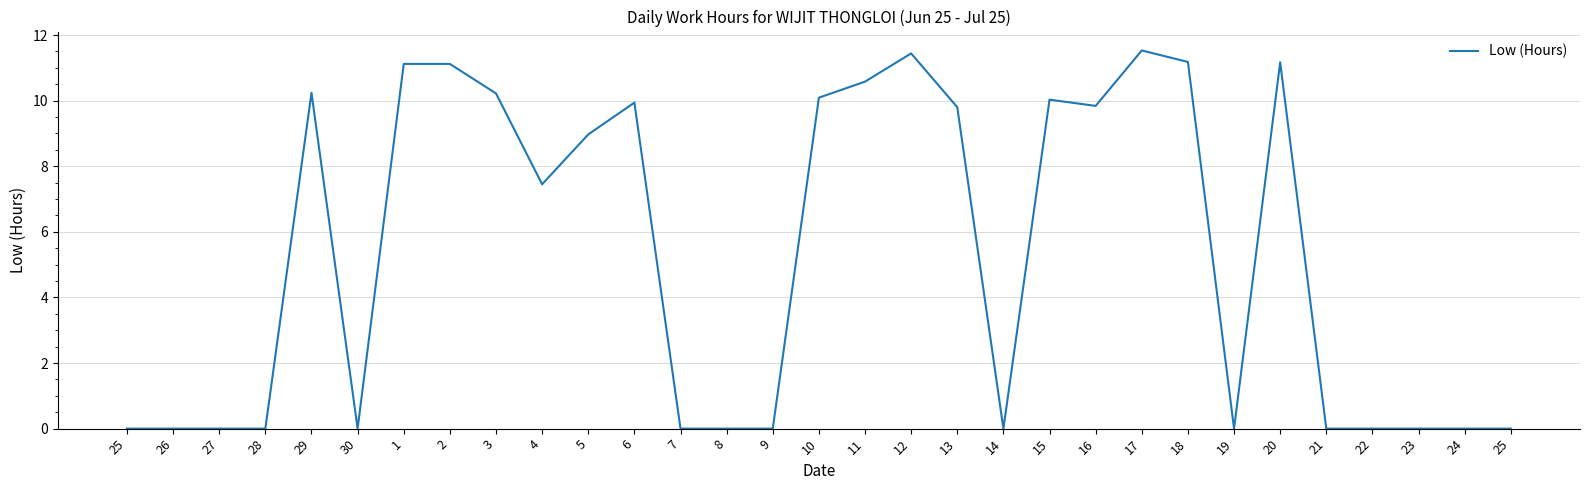

Between 21 and 25, which is larger?

21